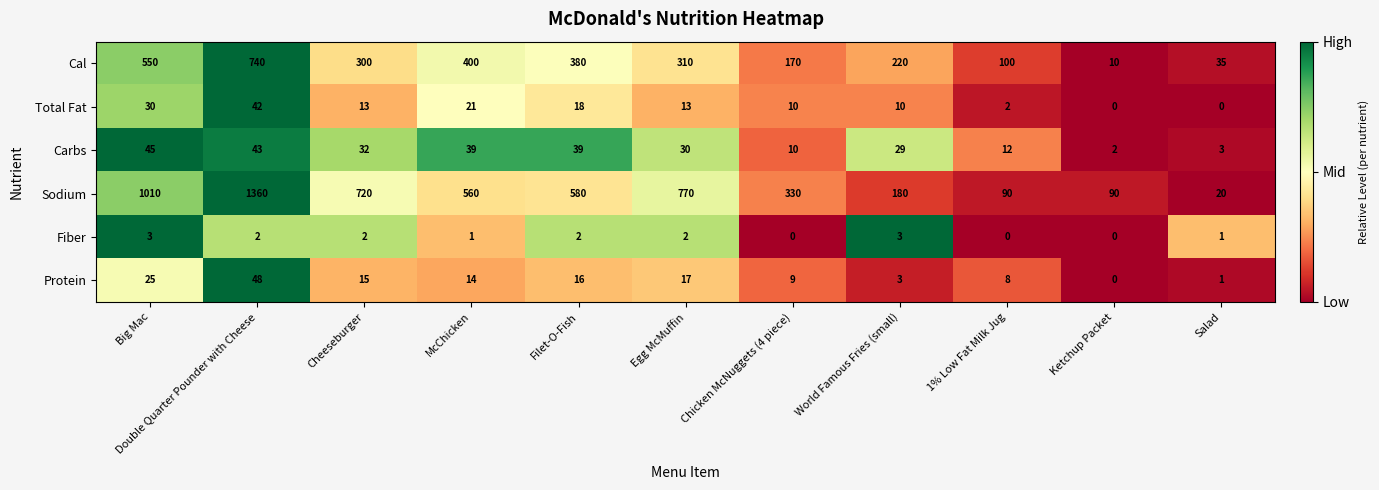

At McChicken, list the series in order from largest to smallest.

Sodium, Cal, Carbs, Total Fat, Protein, Fiber